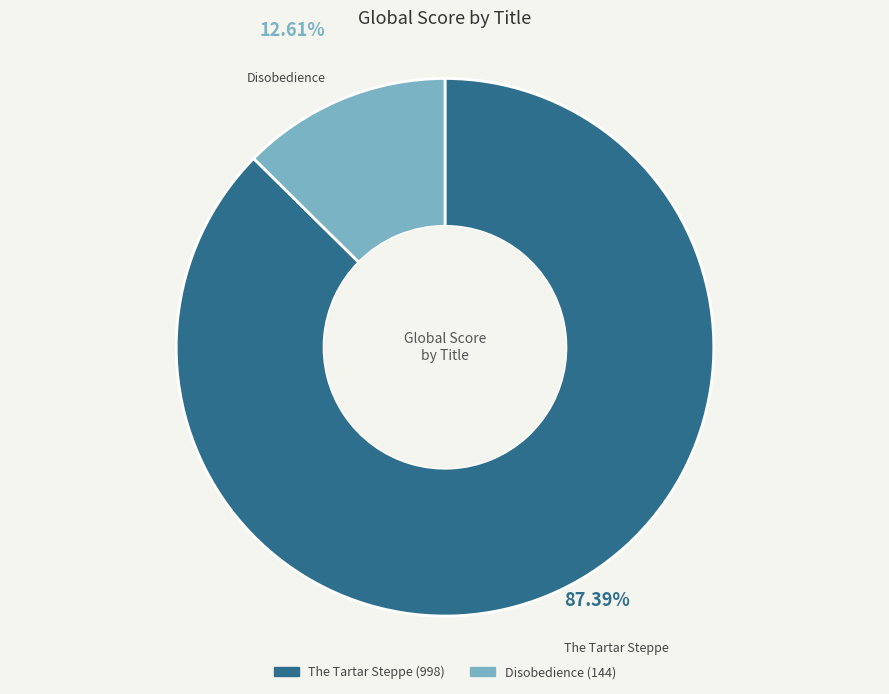

Count the number of slices in the pie.

2